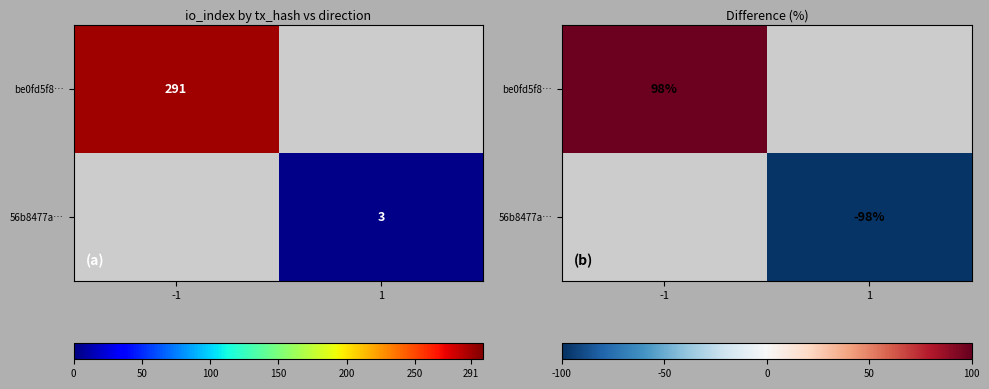

Rank the series by their maximum value, from highest to lowest.

be0fd5f8…, 56b8477a…